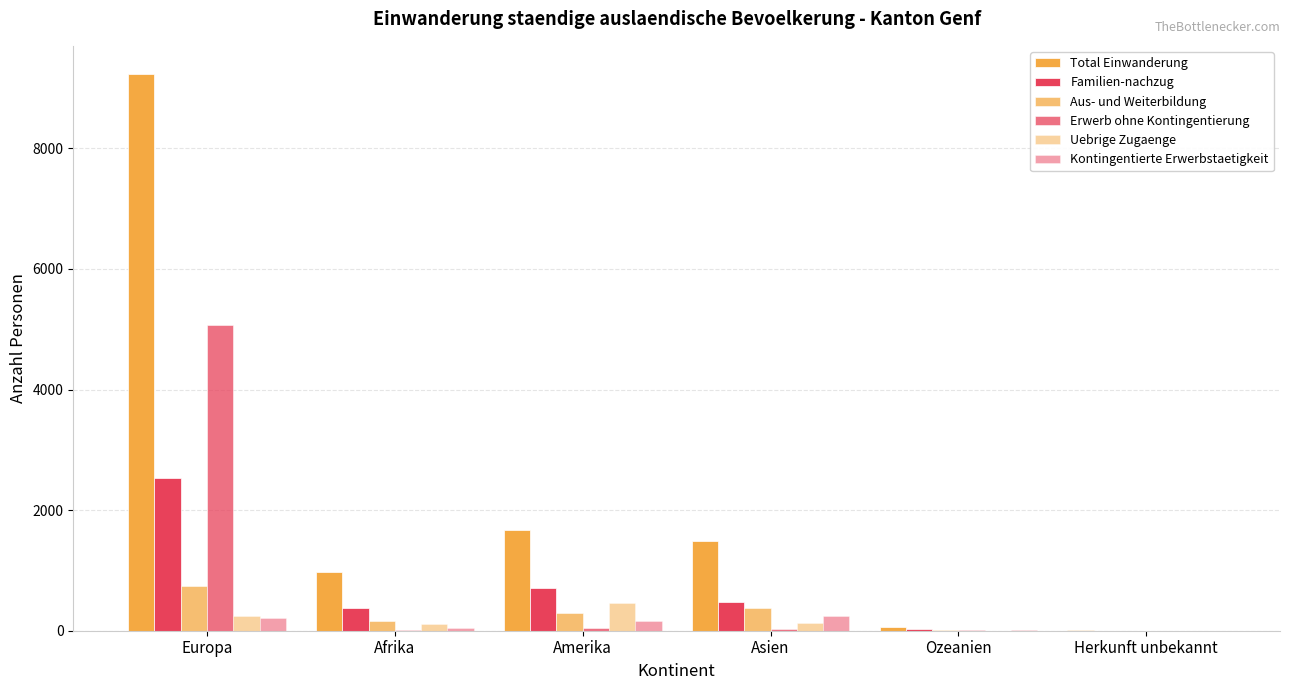

Reading left to right, list all the values displayed in this chart.

Total Einwanderung: Europa=9238	Afrika=972	Amerika=1670	Asien=1492	Ozeanien=55	Herkunft unbekannt=16
Familien-nachzug: Europa=2536	Afrika=385	Amerika=709	Asien=481	Ozeanien=23	Herkunft unbekannt=0
Aus- und Weiterbildung: Europa=741	Afrika=157	Amerika=286	Asien=377	Ozeanien=6	Herkunft unbekannt=2
Erwerb ohne Kontingentierung: Europa=5076	Afrika=20	Amerika=39	Asien=27	Ozeanien=6	Herkunft unbekannt=1
Uebrige Zugaenge: Europa=243	Afrika=105	Amerika=452	Asien=127	Ozeanien=2	Herkunft unbekannt=0
Kontingentierte Erwerbstaetigkeit: Europa=206	Afrika=41	Amerika=160	Asien=242	Ozeanien=18	Herkunft unbekannt=0